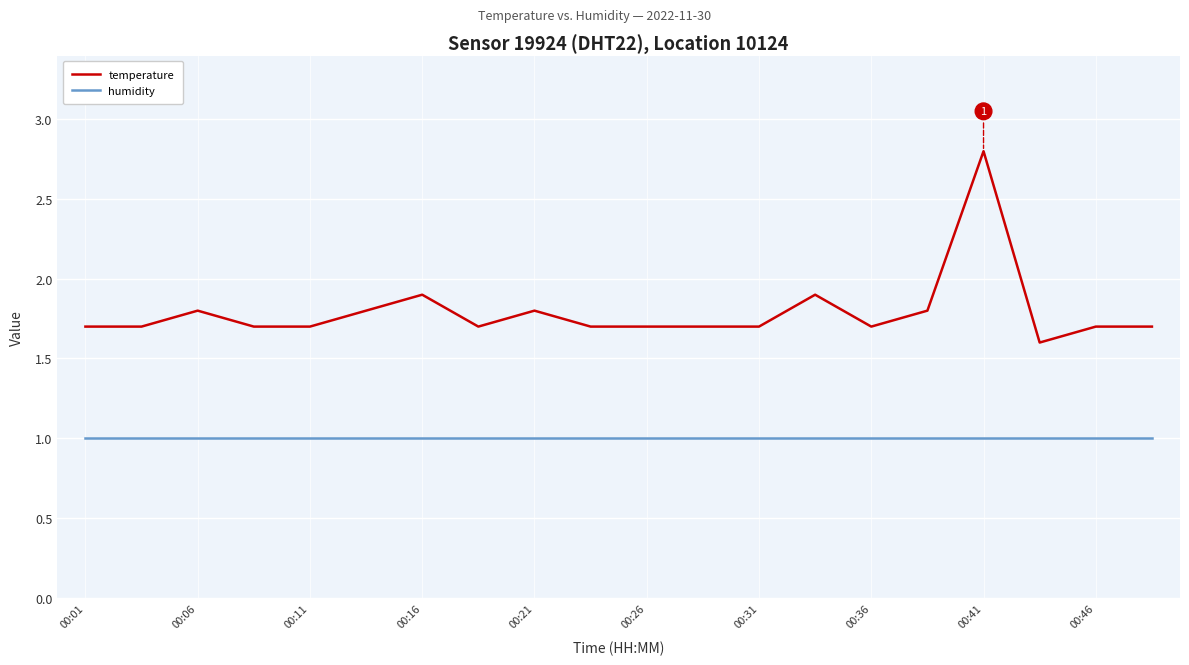

What is the lowest value of the temperature series?

1.6